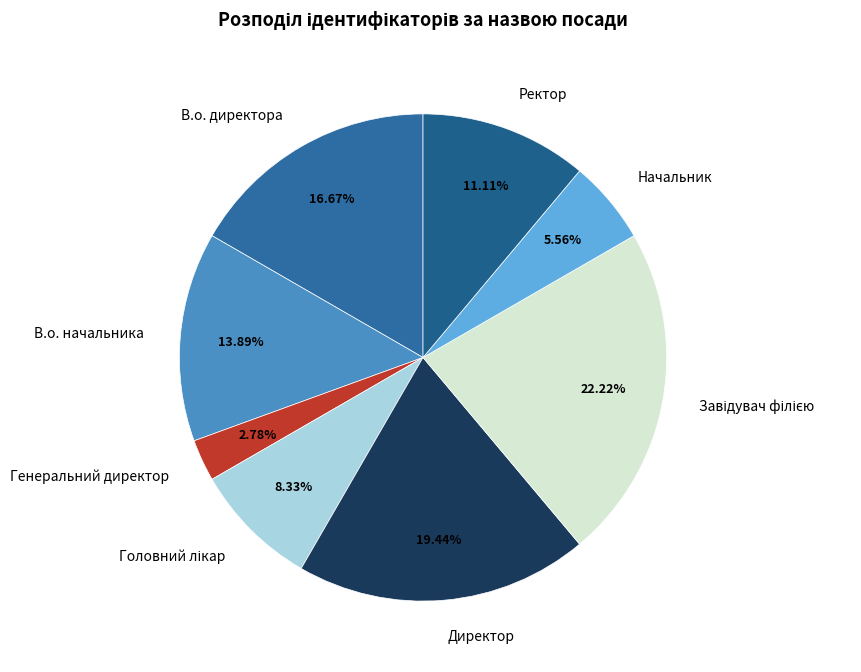

How many segments does this pie chart have?

8